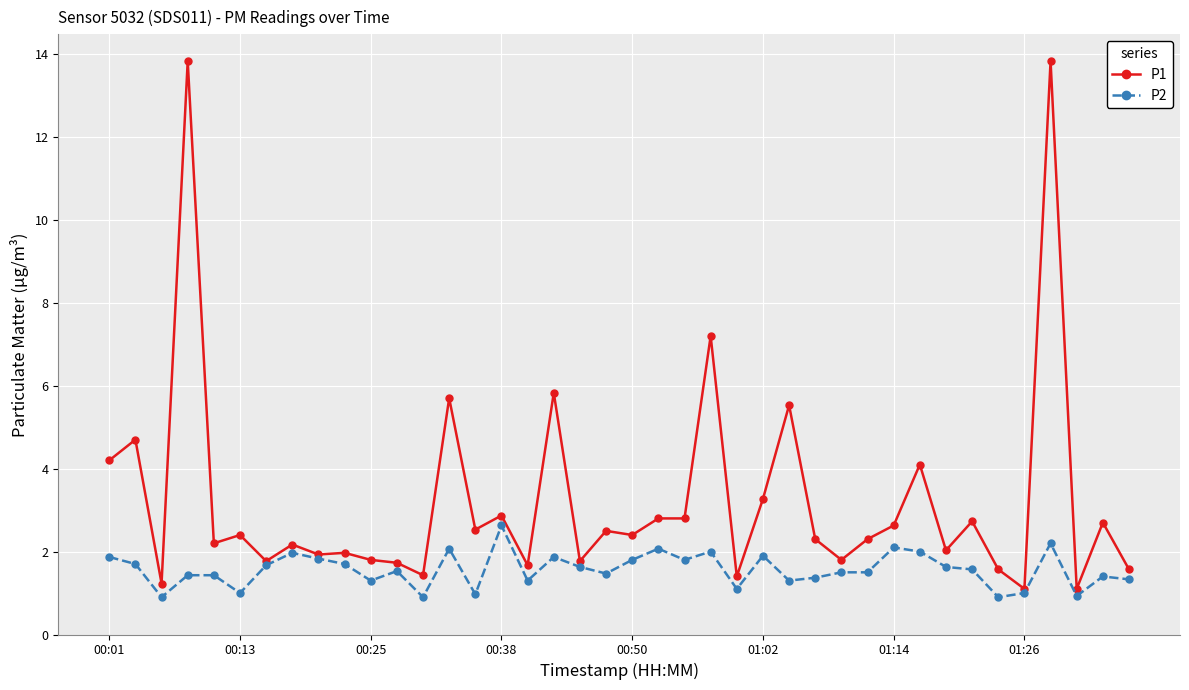

Which series has the widest spread of values?

P1